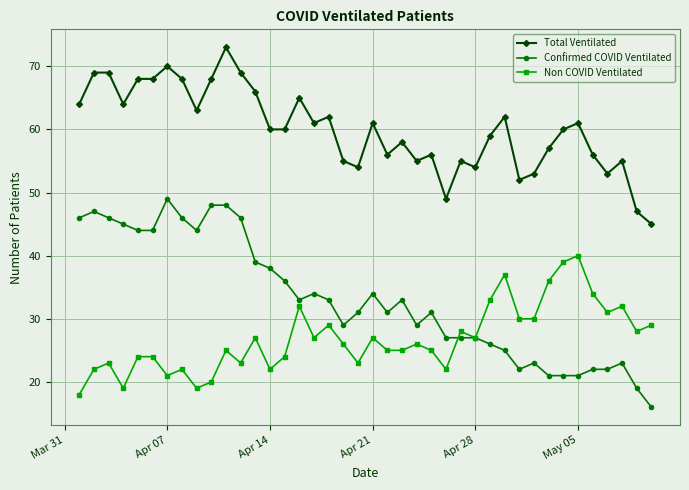

Does the chart display data point markers on the line(s)?

Yes